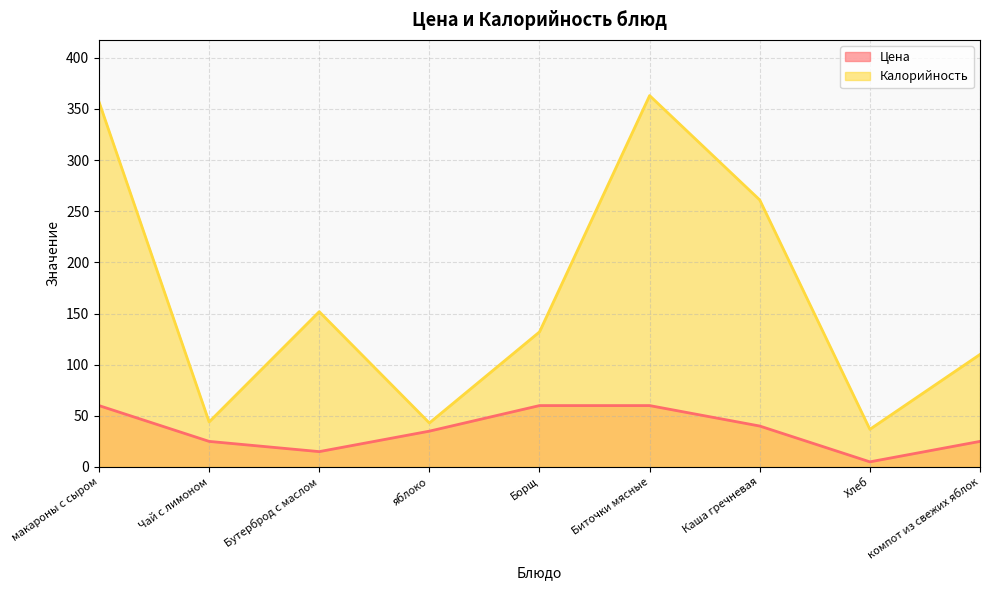

Rank the series by their maximum value, from highest to lowest.

Калорийность, Цена